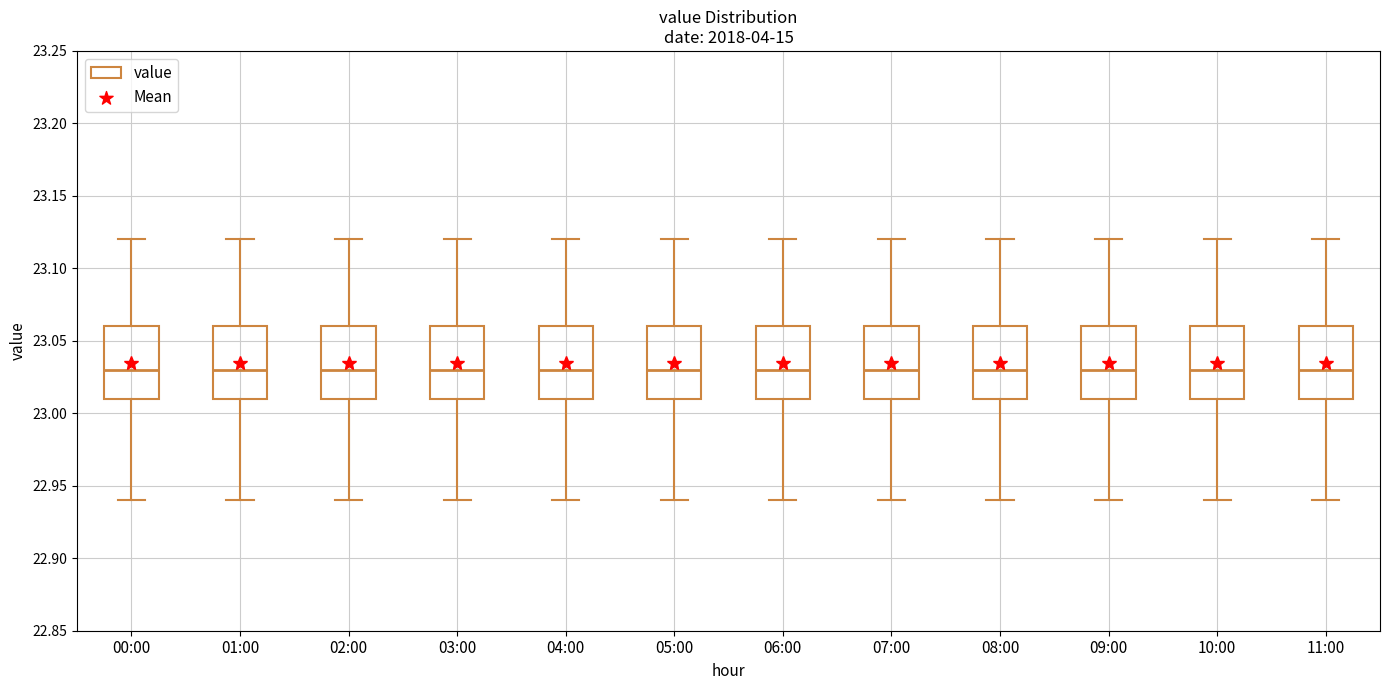

Where does the median line of the box for 08:00 sit on the y-axis? The values are not printed on the chart, so give them approximately, as read against the axis.

23.03